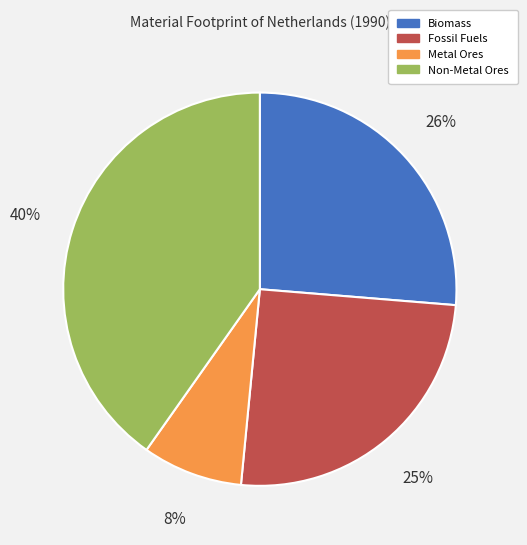

Which category has the smallest portion of the pie?

Metal Ores